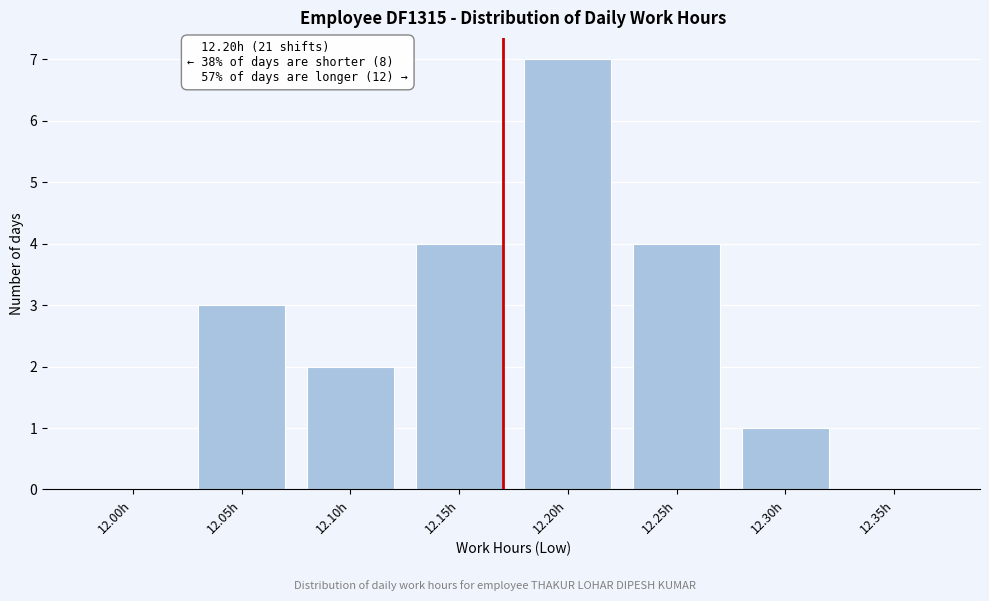

Reading left to right, transcribe all the data shown in this chart.

12.00h=0	12.05h=3	12.10h=2	12.15h=4	12.20h=7	12.25h=4	12.30h=1	12.35h=0